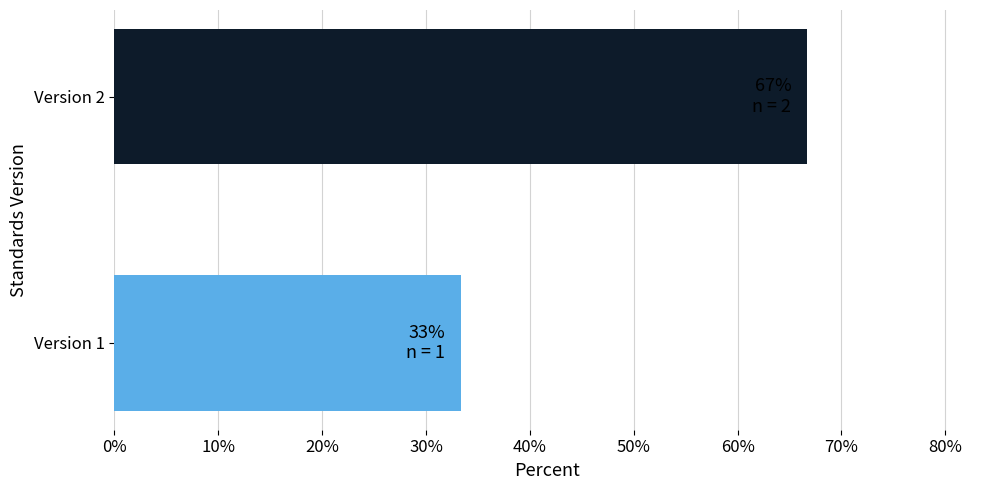

The value at Version 1 is 19.8. True or false?

False